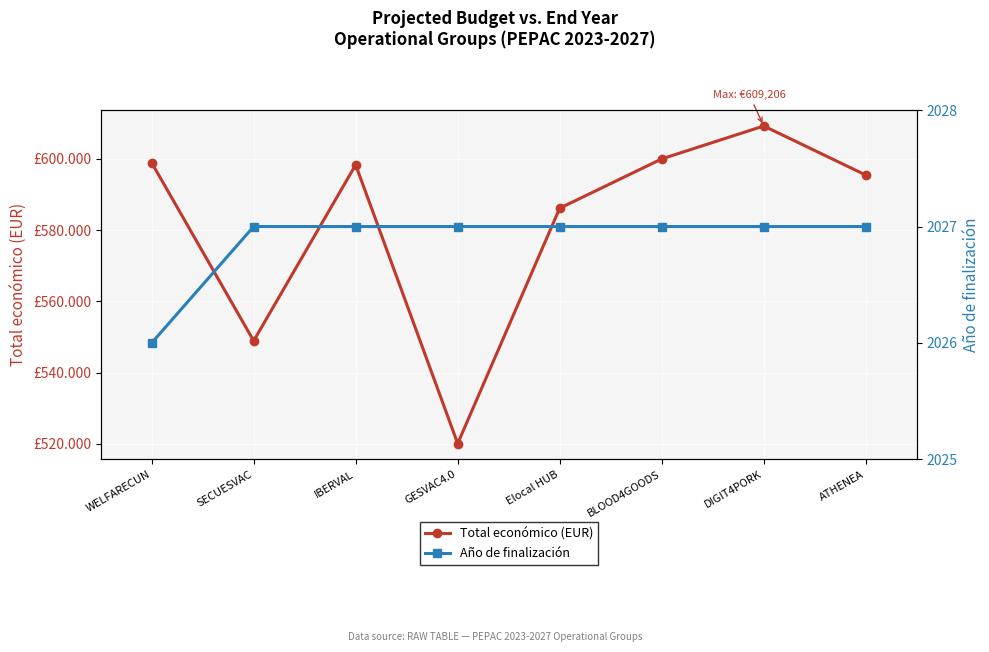

What position from the right is SECUESVAC?

7